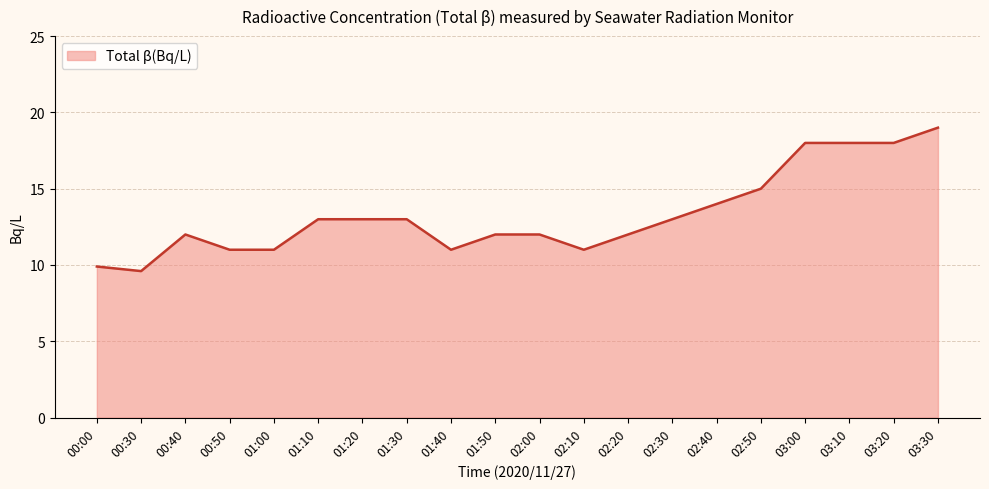

What is the difference between the maximum and minimum values?

9.4